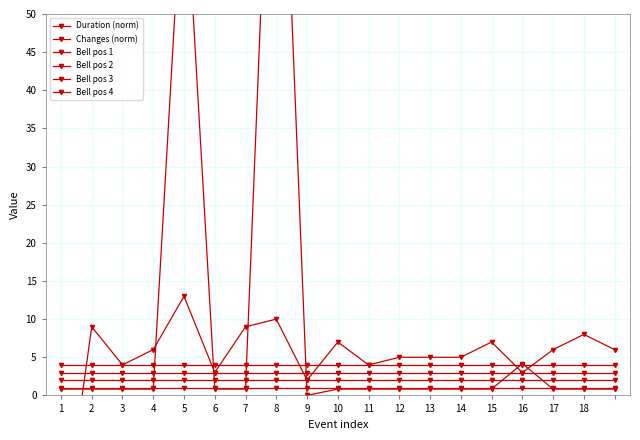

Which series has the largest total across all categories?

Changes (norm)